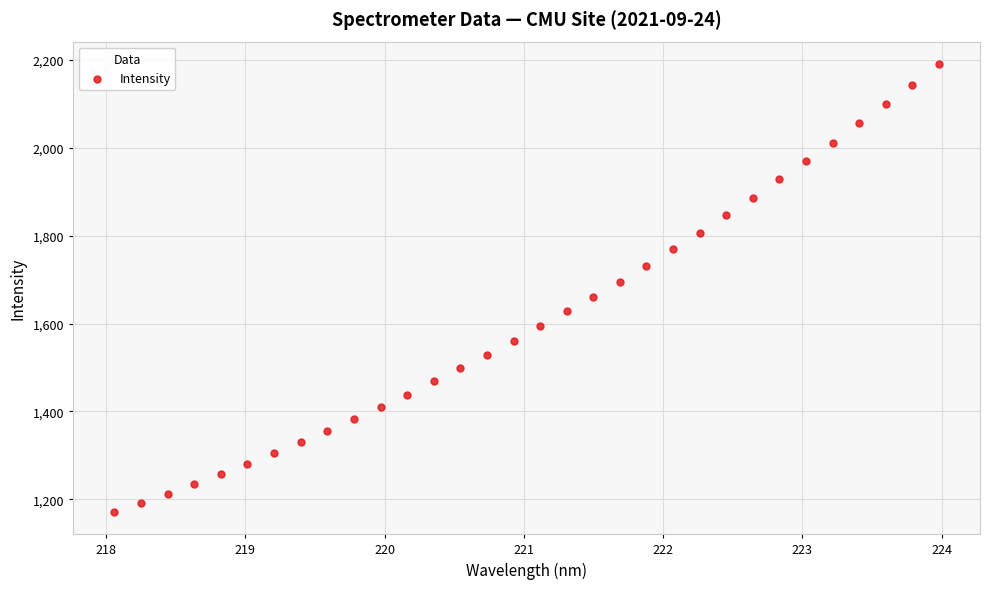

What is the range of Y values (max minus min)?

1019.4